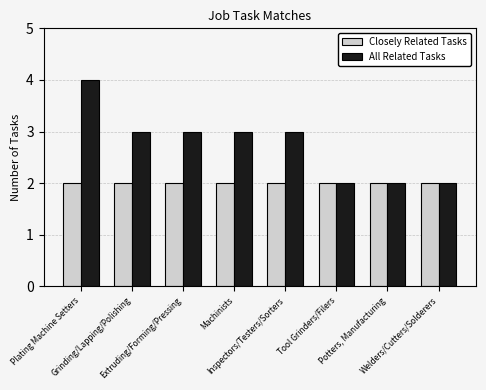

Does the chart contain stacked bars?

No